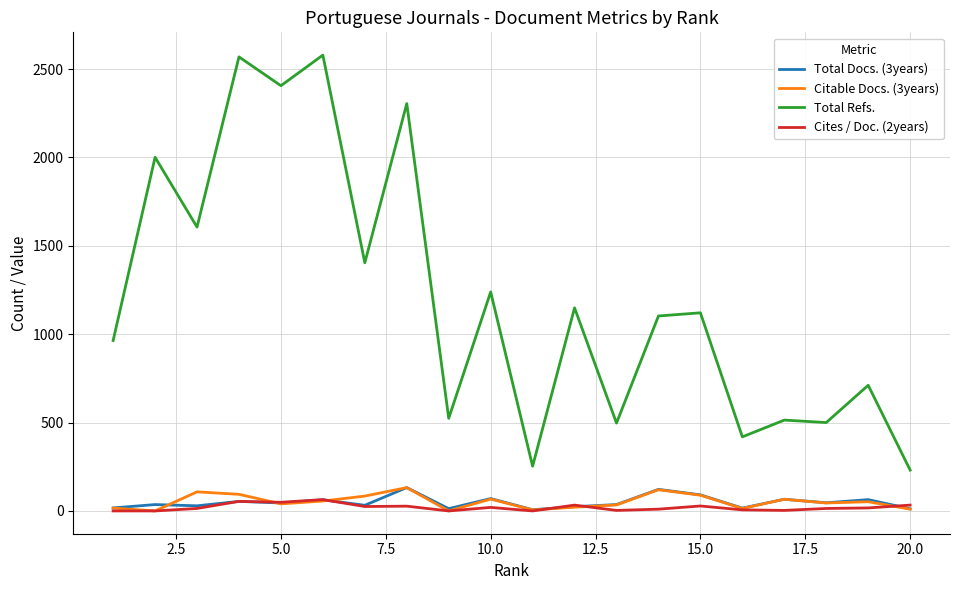

Which series has the largest total across all categories?

Total Refs.